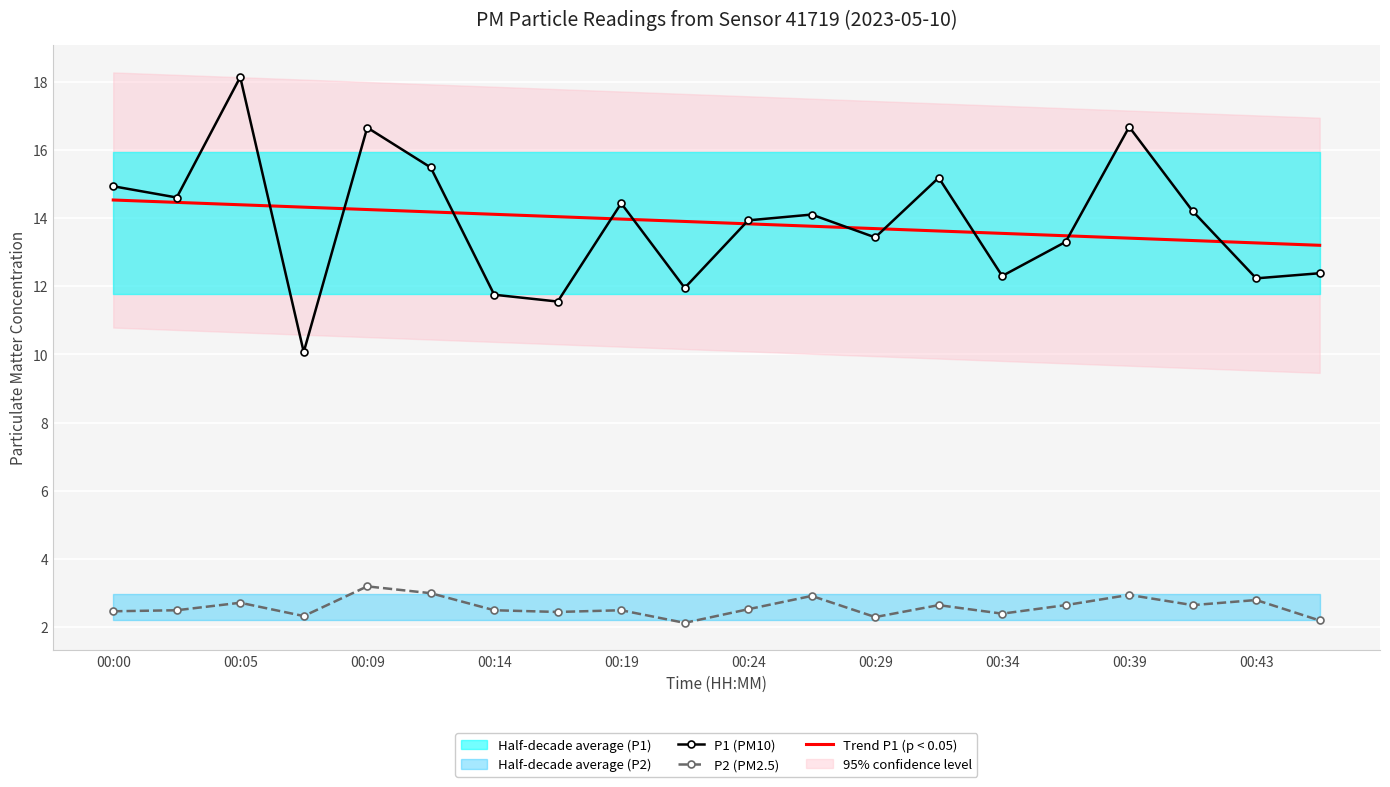

Is it true that Trend P1 (p < 0.05) equals 13.5 at 00:34?

True